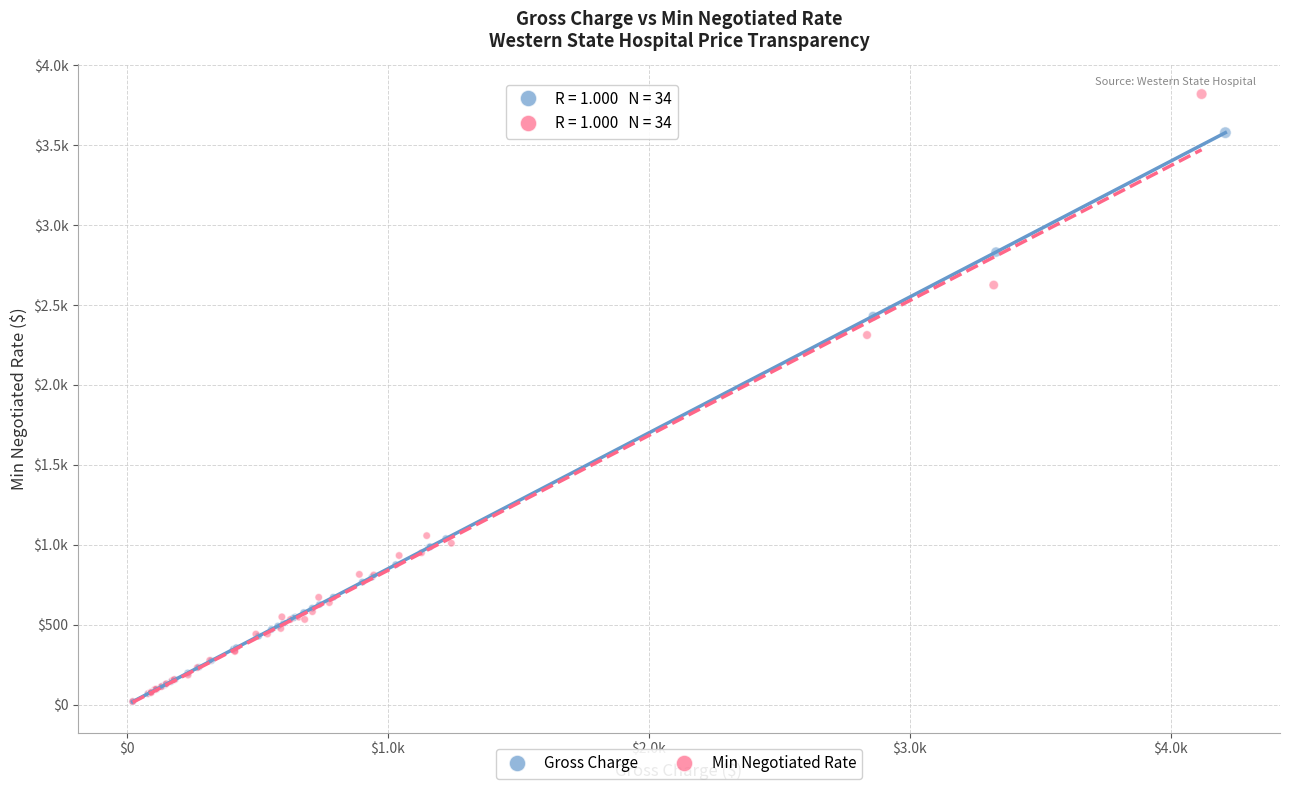

What are all the series names shown in the legend?

Gross Charge, Min Negotiated Rate